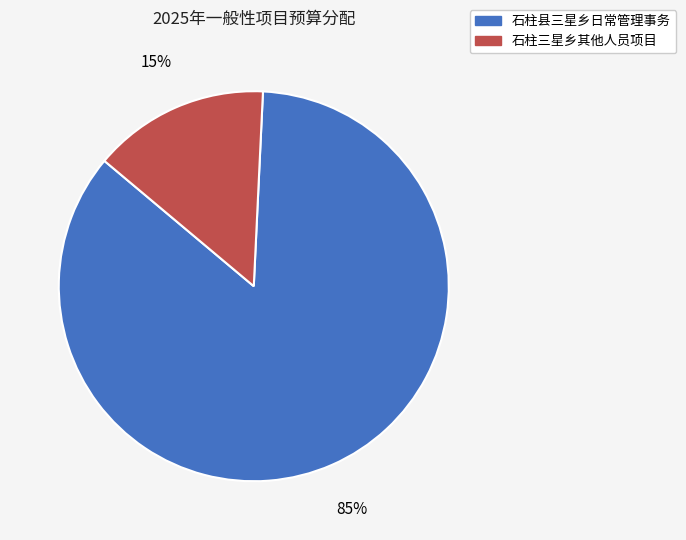

Is the sum of 石柱县三星乡日常管理事务 and 石柱三星乡其他人员项目 greater than half?

Yes